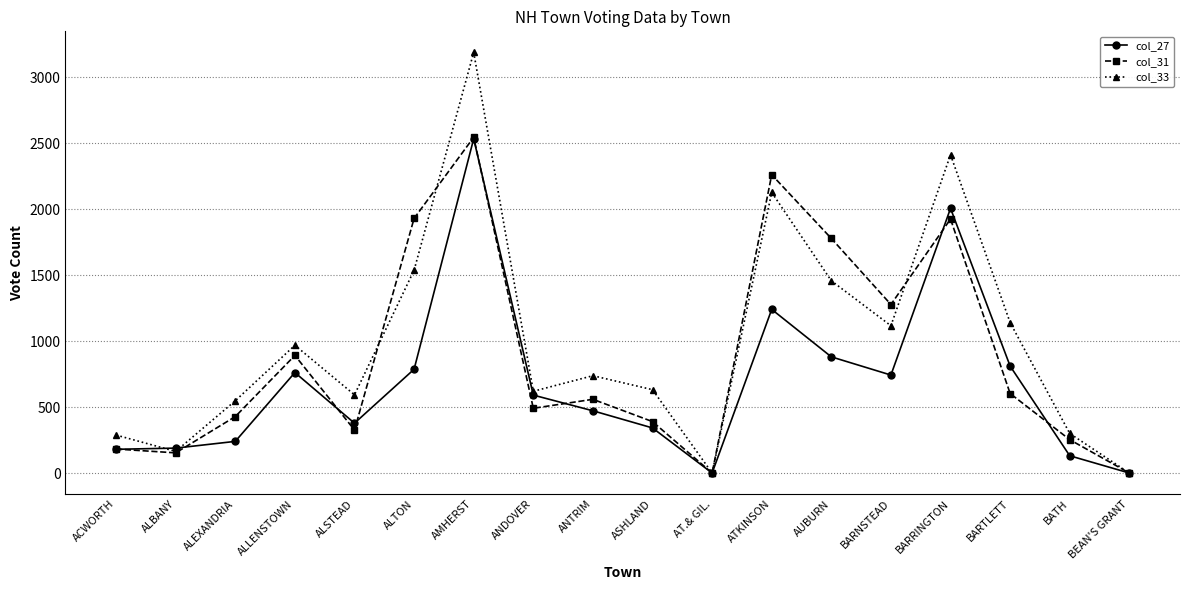

In col_33, how many points are higher than both neighbors (excluding endpoints)?

5